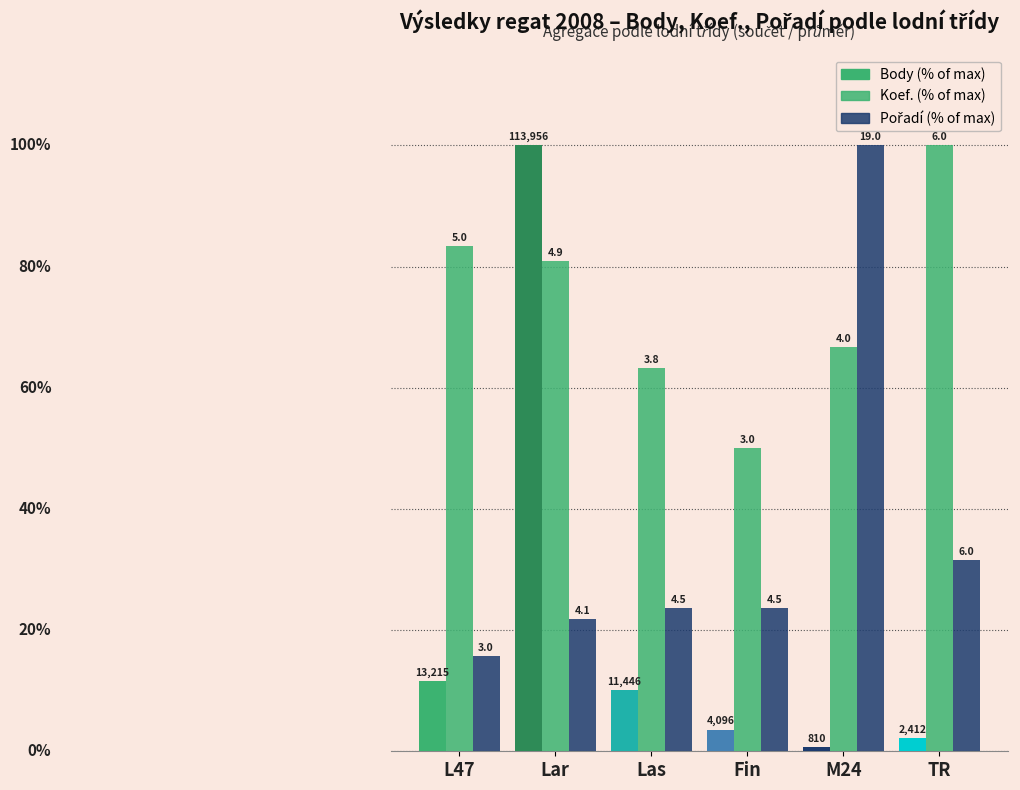

Between M24 and Las, which is larger?

Las